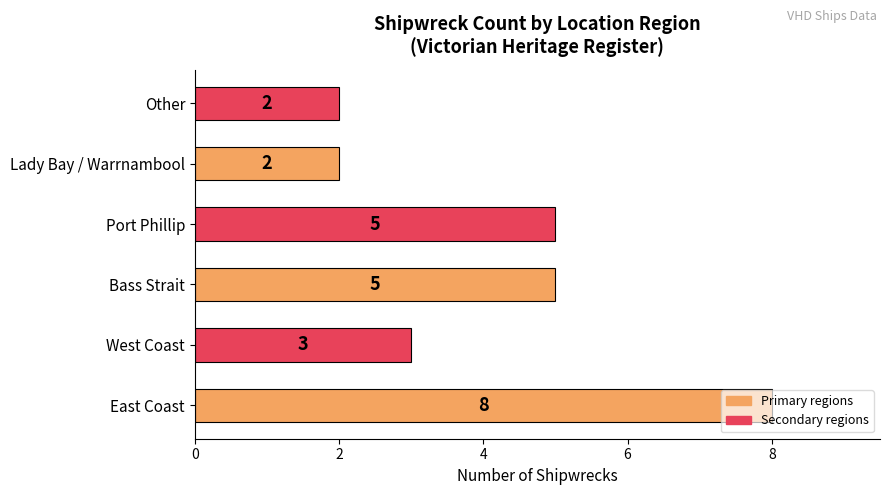

What is the sum of the values at Bass Strait and East Coast?

13